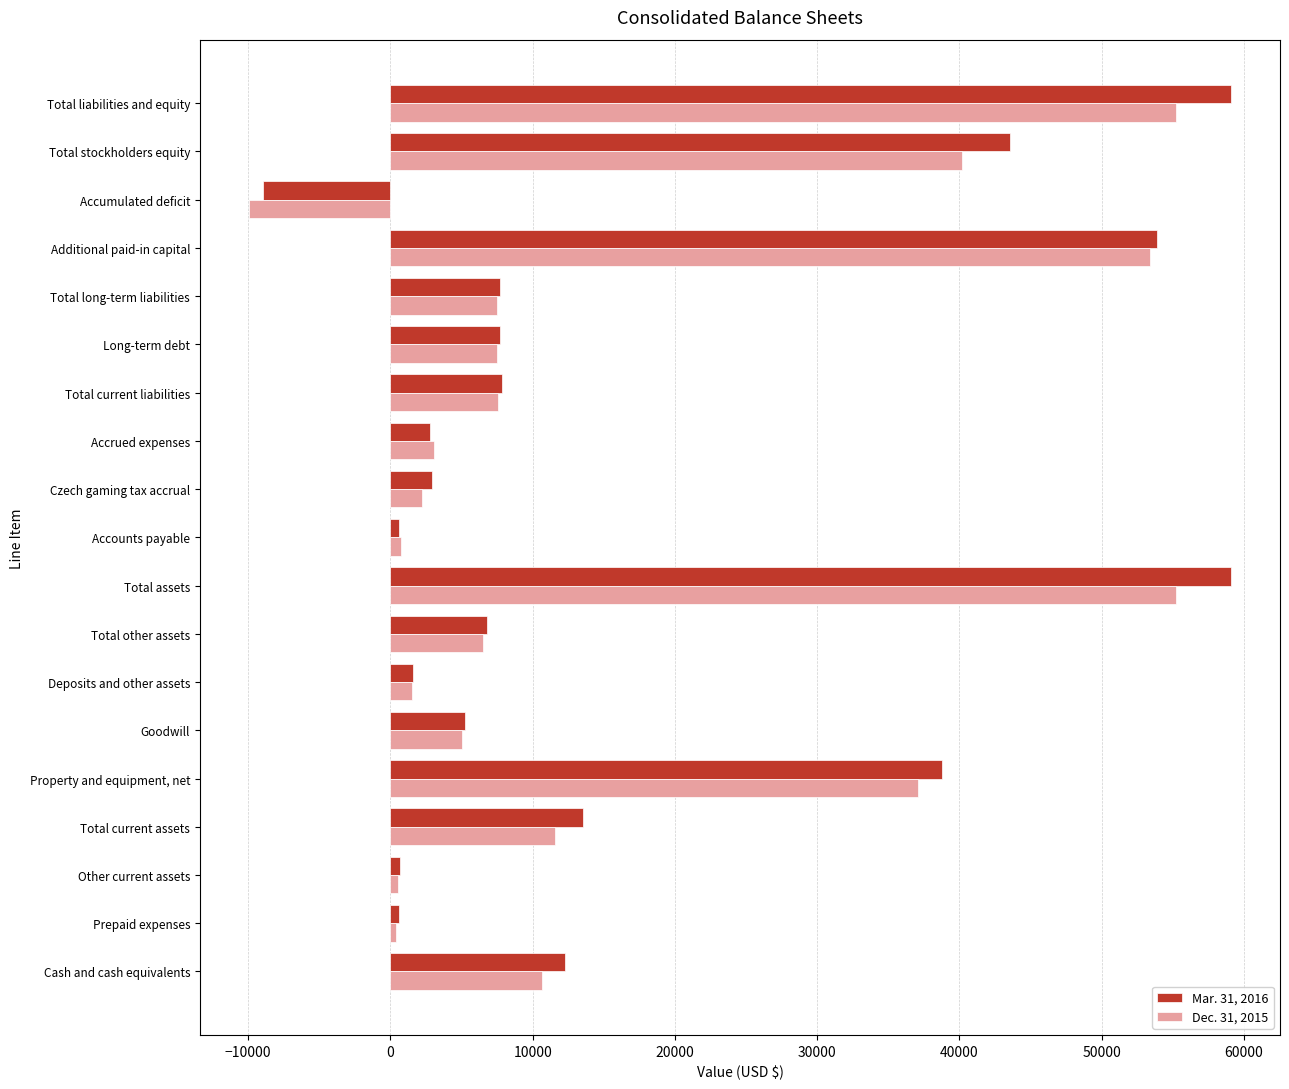

How many categories are shown in the chart?

19